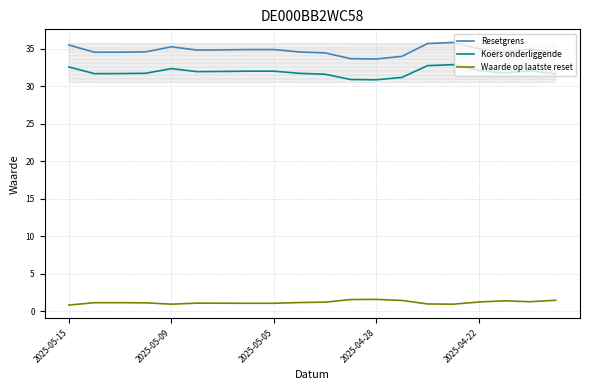

What is the difference between the Koers onderliggende values at 2025-04-22 and 19?

0.7